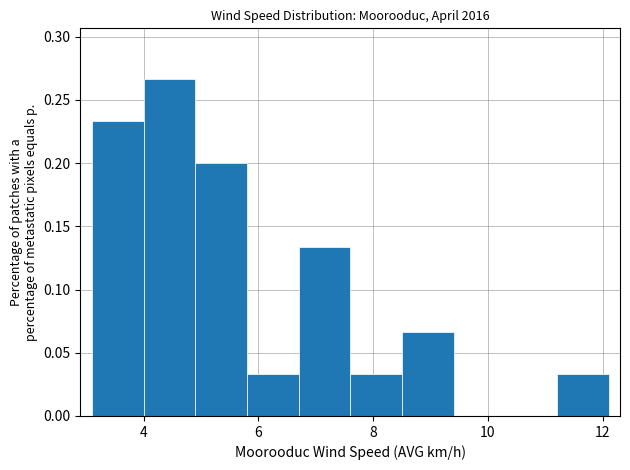

Over which range of the x-axis is the bar tallest?

4.0 to 4.9